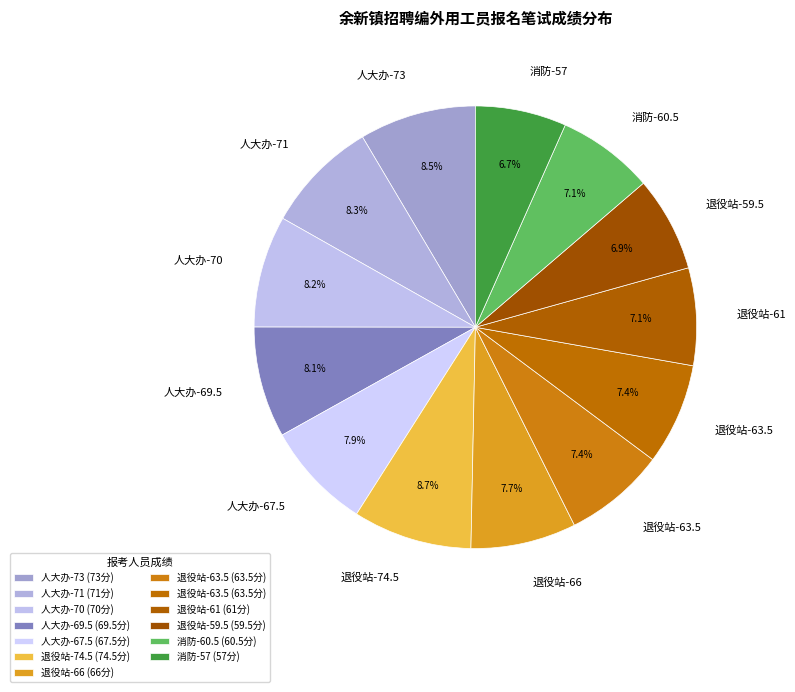

To the nearest percent, what is the average slice percentage?

8%